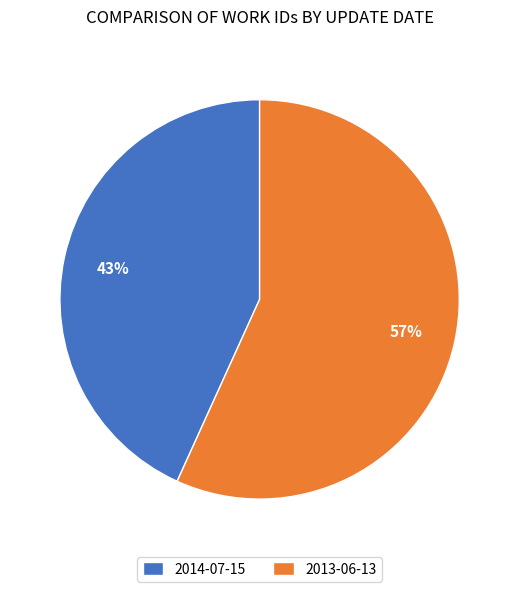

Rank the categories by value from lowest to highest.

2014-07-15, 2013-06-13